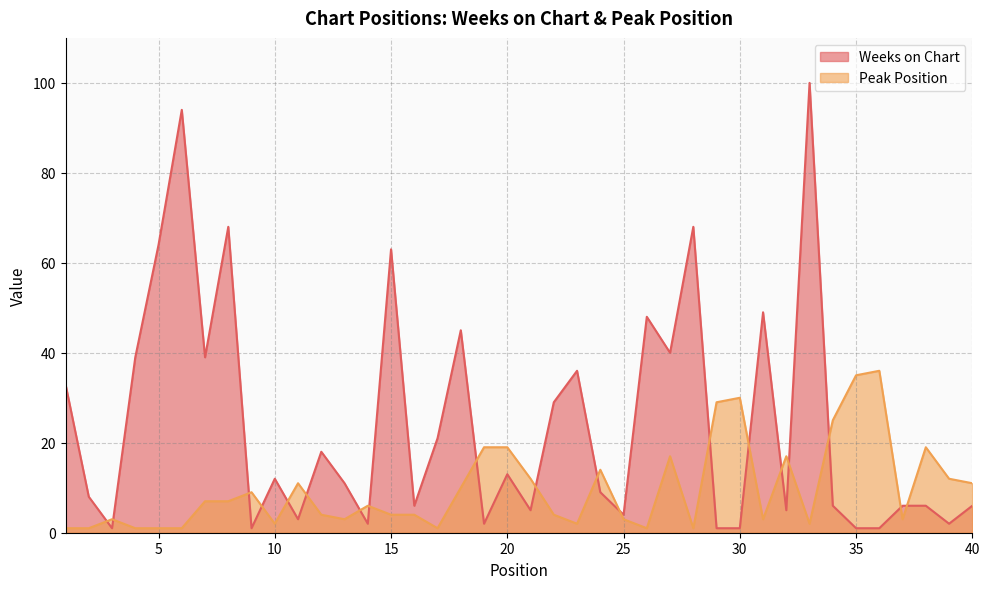

True or false: Weeks on Chart and Peak Position intersect in this chart.

True